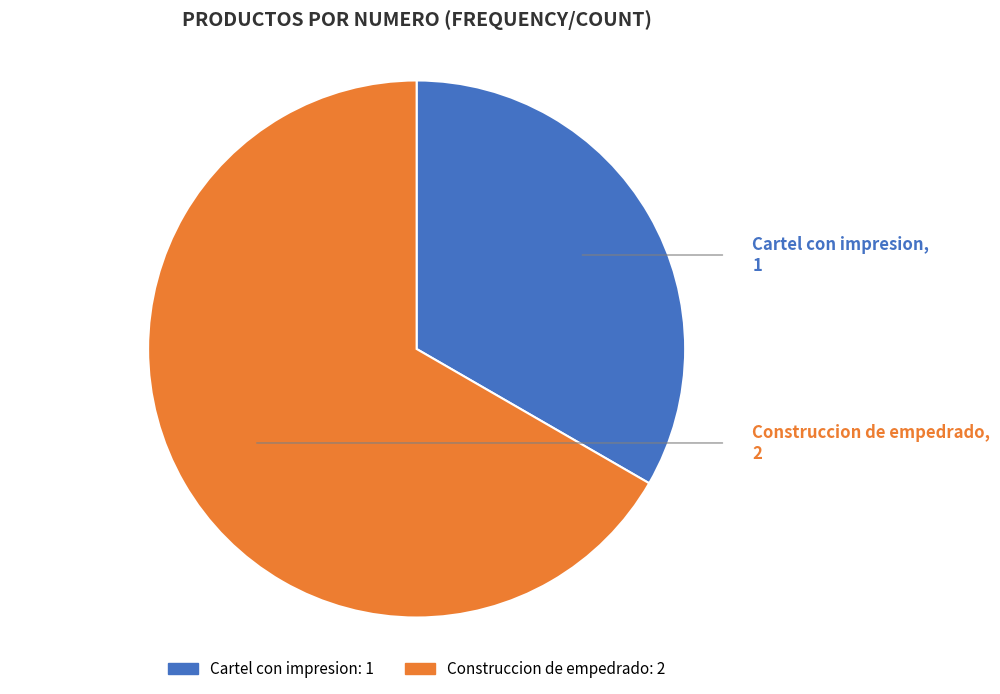

How many slices are in this pie chart?

2